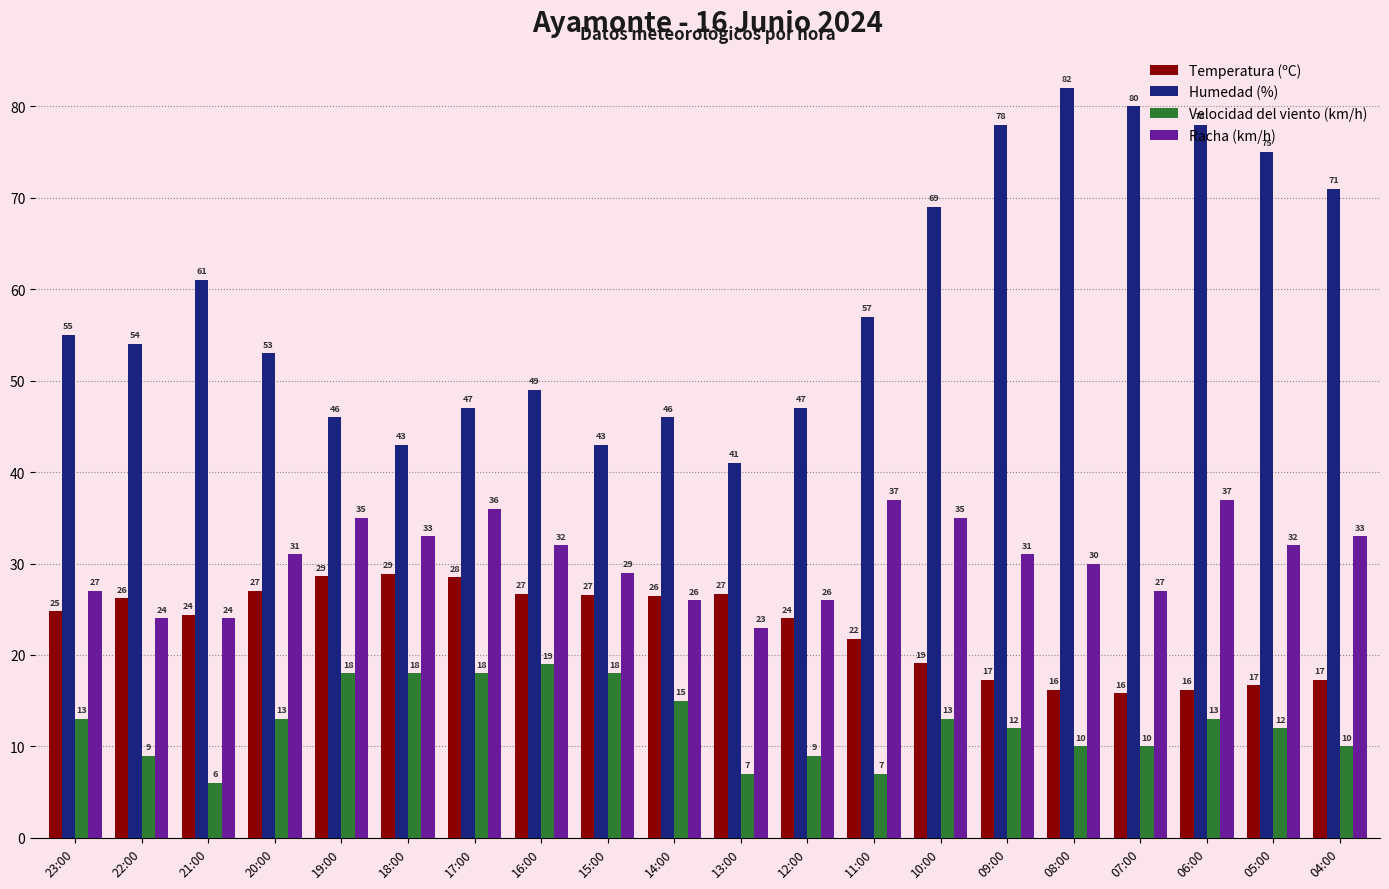

What is the maximum value shown in the chart?

82.0